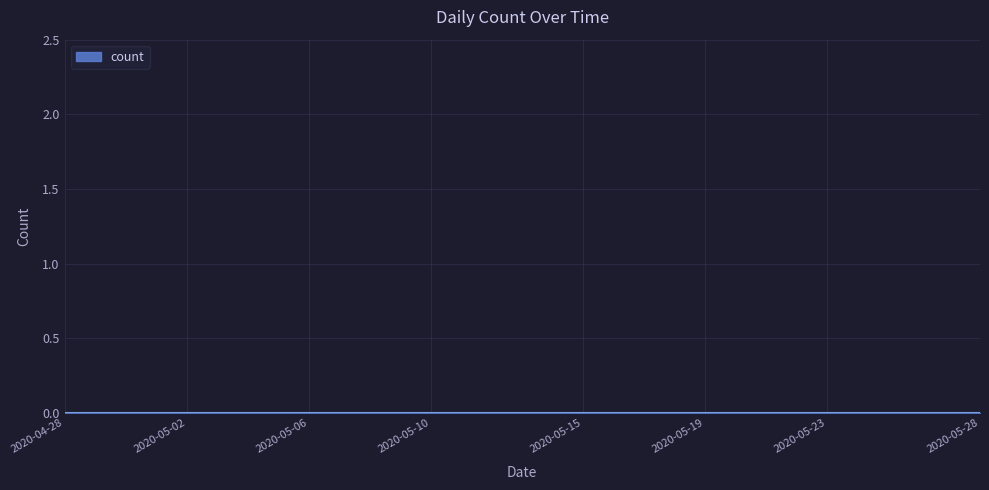

How many lines are shown in the chart?

1